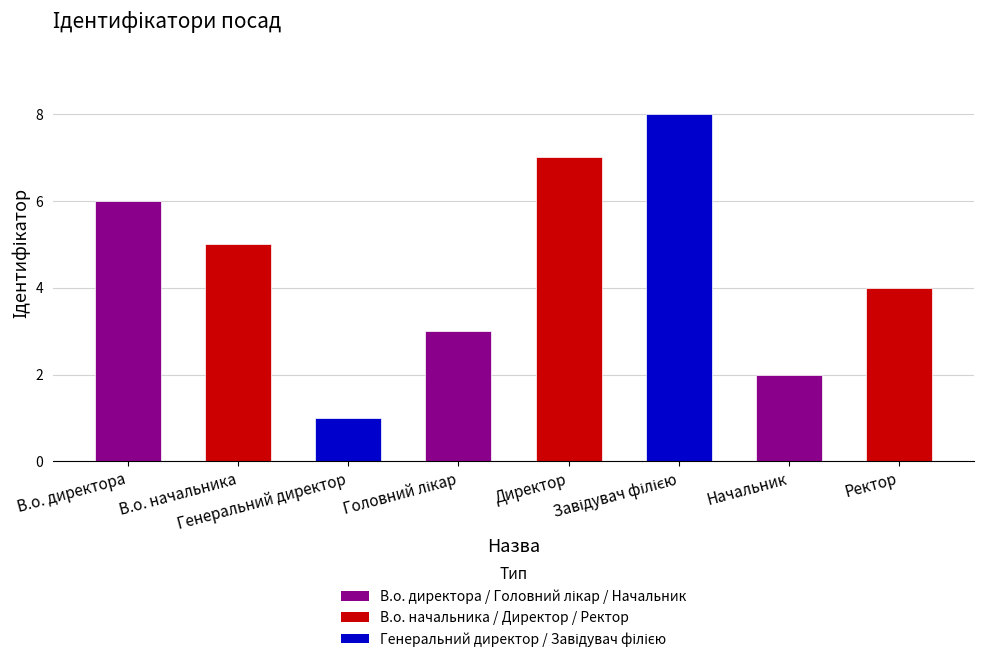

How many bars are there in total?

8